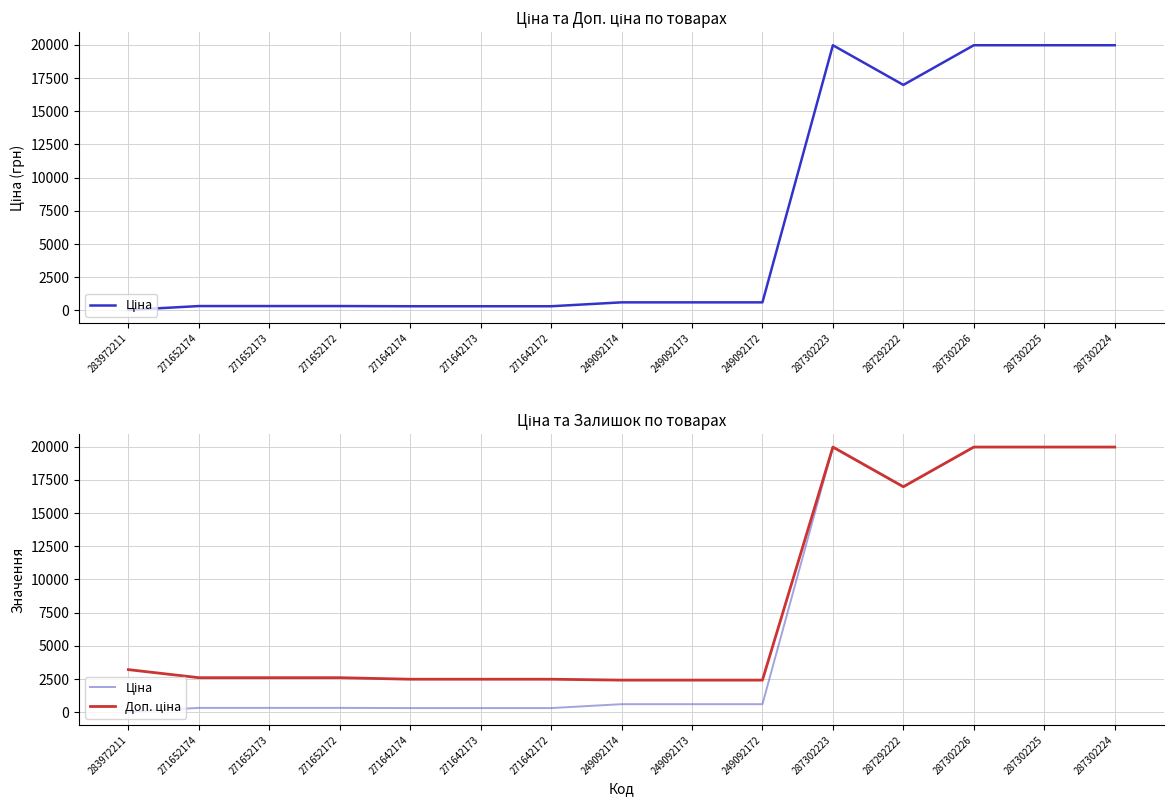

At 283972211, list the series in order from largest to smallest.

Доп. ціна, Ціна